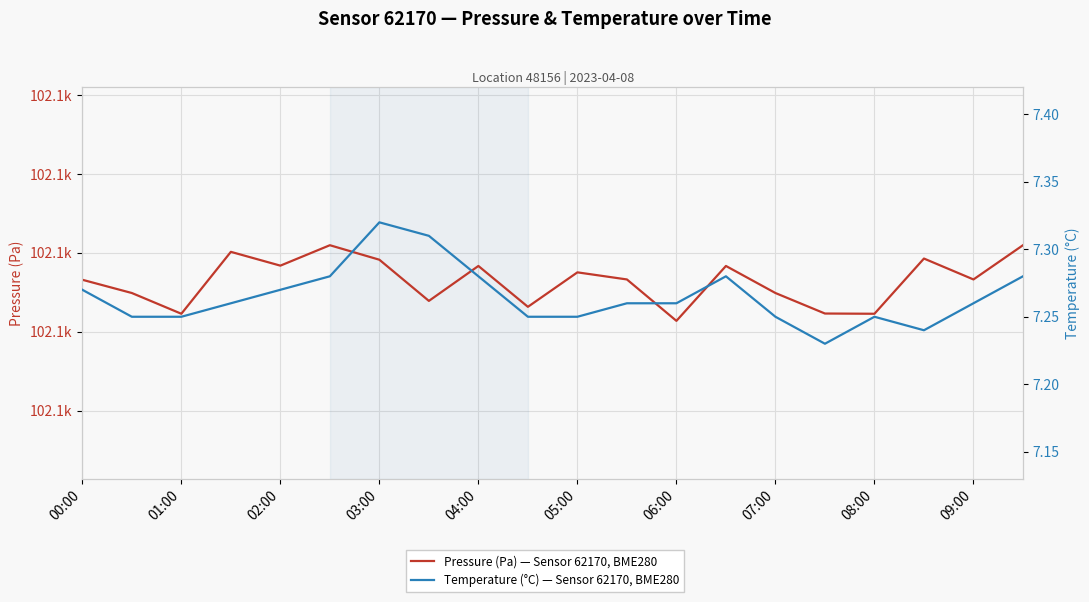

What are all the series names shown in the legend?

Pressure (Pa), Temperature (°C)